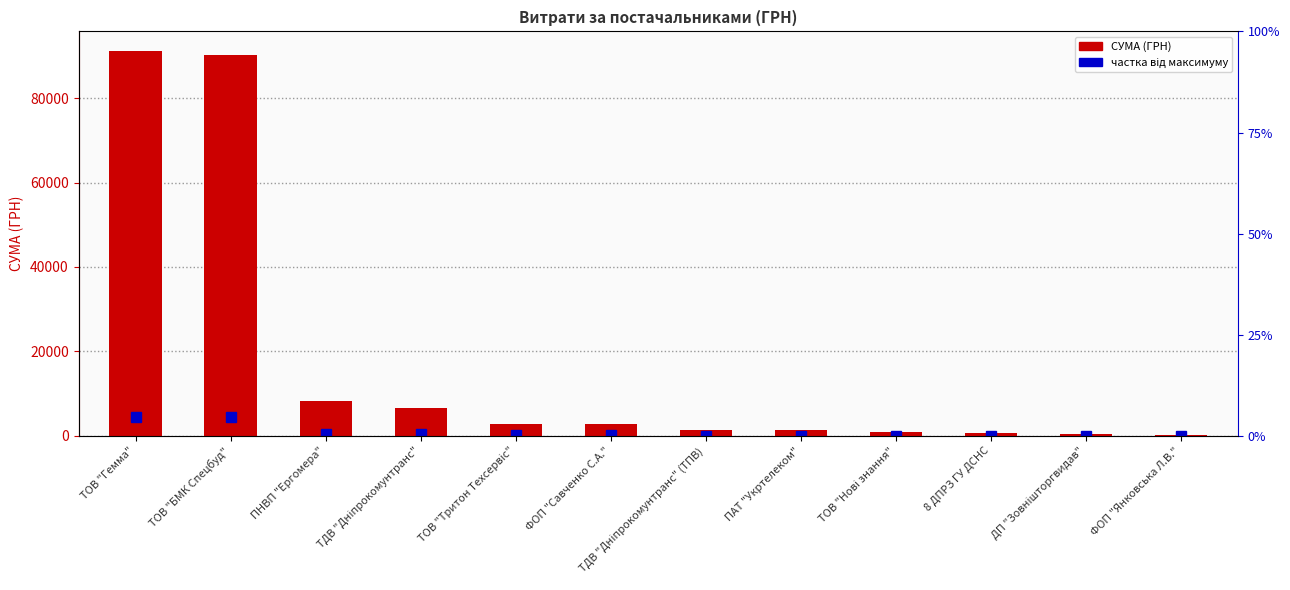

What is the sum of the values at ТОВ "БМК Спецбуд" and ФОП "Савченко С.А."?

93104.4